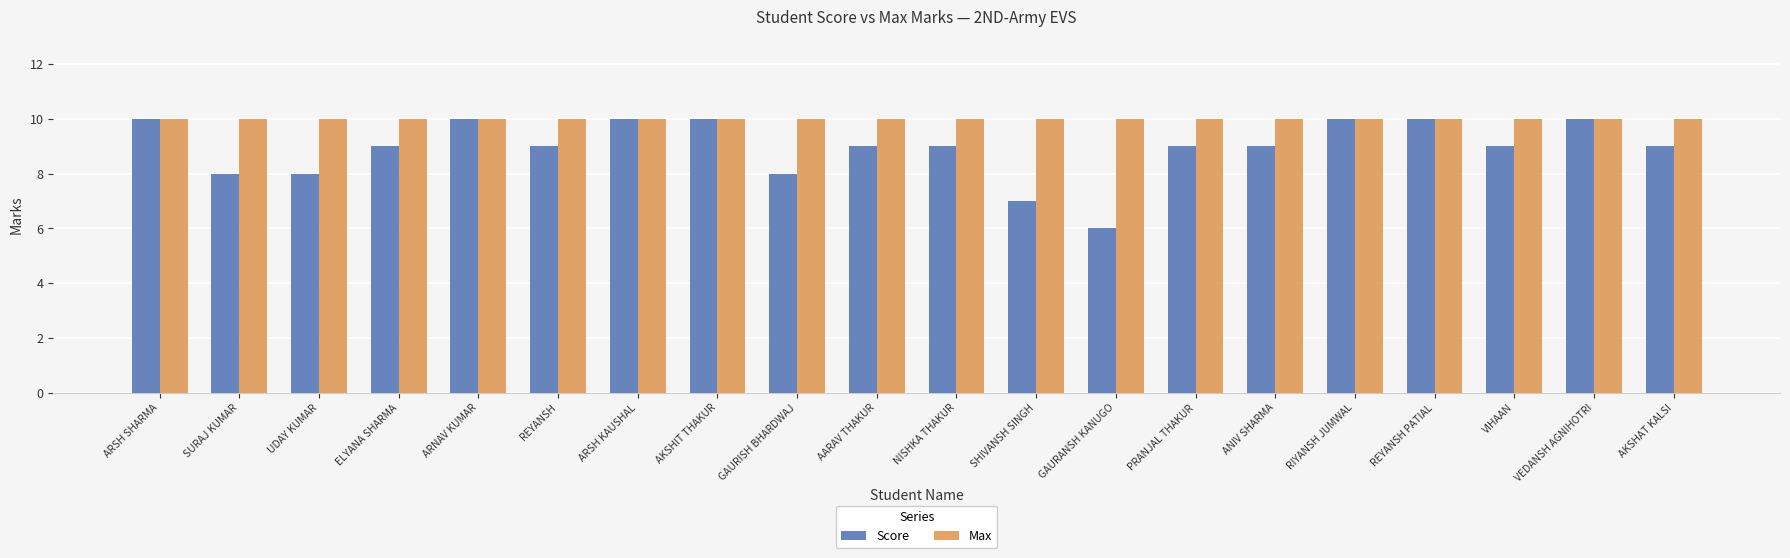

Reading right to left, what are all the values shown in this chart?

Score: AKSHAT KALSI=9	VEDANSH AGNIHOTRI=10	VIHAAN=9	REYANSH PATIAL=10	RIYANSH JUMWAL=10	ANIV SHARMA=9	PRANJAL THAKUR=9	GAURANSH KANUGO=6	SHIVANSH SINGH=7	NISHKA THAKUR=9	AARAV THAKUR=9	GAURISH BHARDWAJ=8	AKSHIT THAKUR=10	ARSH KAUSHAL=10	REYANSH=9	ARNAV KUMAR=10	ELYANA SHARMA=9	UDAY KUMAR=8	SURAJ KUMAR=8	ARSH SHARMA=10
Max: AKSHAT KALSI=10	VEDANSH AGNIHOTRI=10	VIHAAN=10	REYANSH PATIAL=10	RIYANSH JUMWAL=10	ANIV SHARMA=10	PRANJAL THAKUR=10	GAURANSH KANUGO=10	SHIVANSH SINGH=10	NISHKA THAKUR=10	AARAV THAKUR=10	GAURISH BHARDWAJ=10	AKSHIT THAKUR=10	ARSH KAUSHAL=10	REYANSH=10	ARNAV KUMAR=10	ELYANA SHARMA=10	UDAY KUMAR=10	SURAJ KUMAR=10	ARSH SHARMA=10